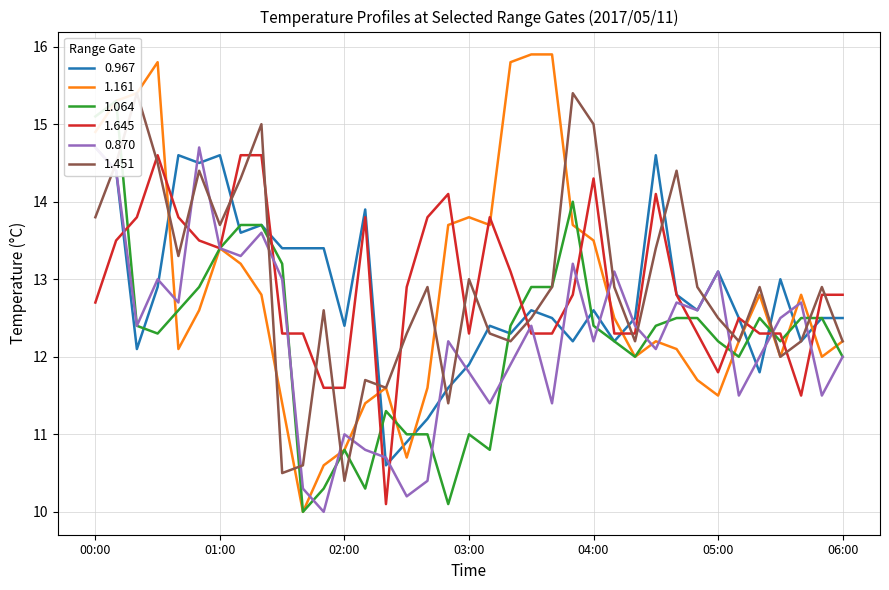

What is the highest value of the 0.870 series?

14.7